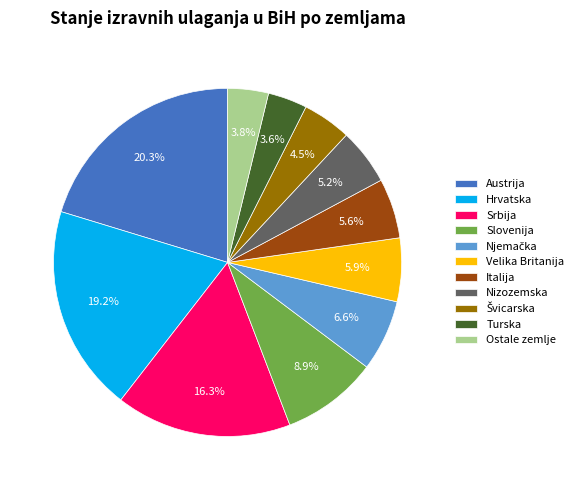

Is the sum of Turska and Slovenija greater than half?

No